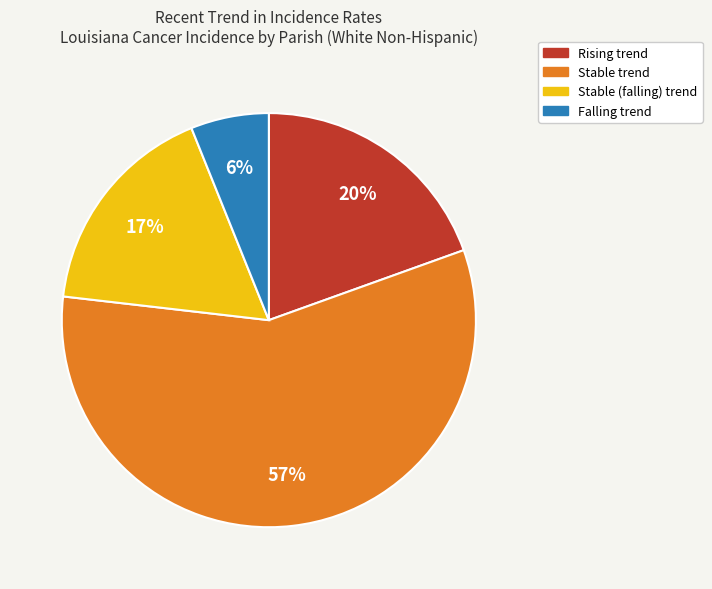

To the nearest percent, what is the difference between the largest and smallest slice percentages?

51%